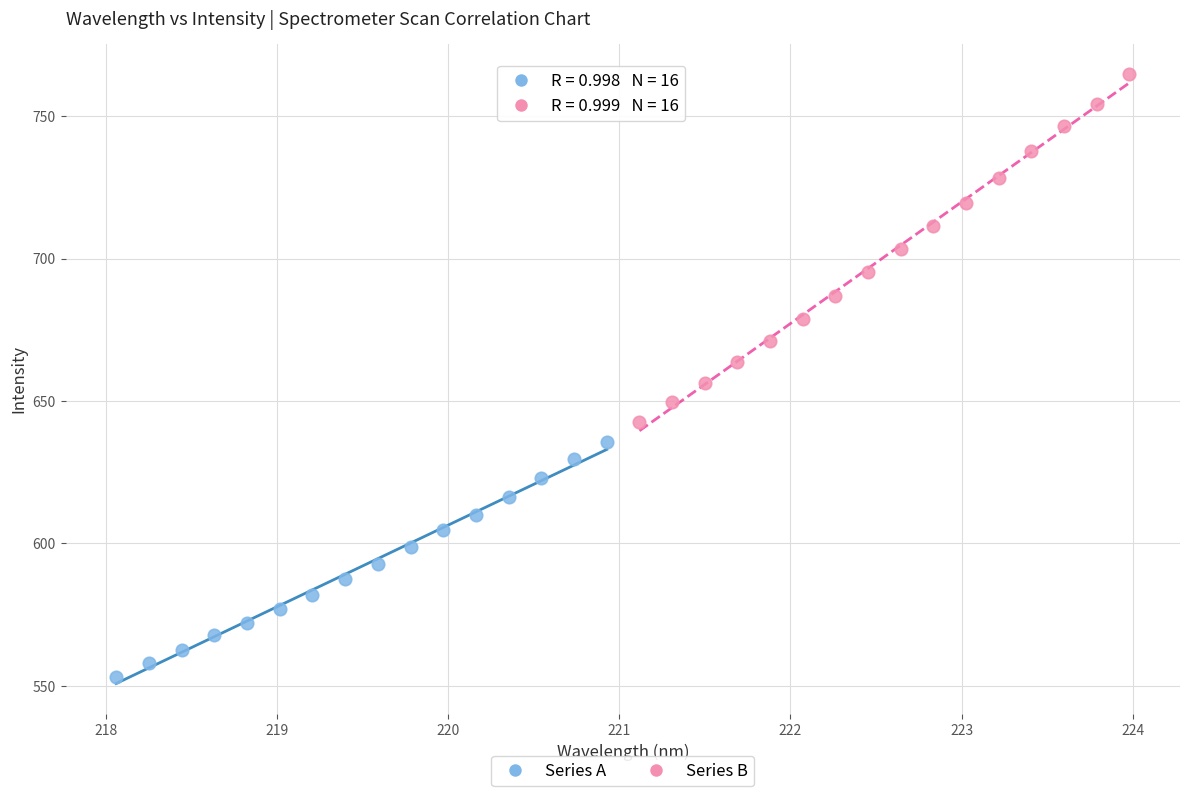

Which series contains the highest Y value?

Series B